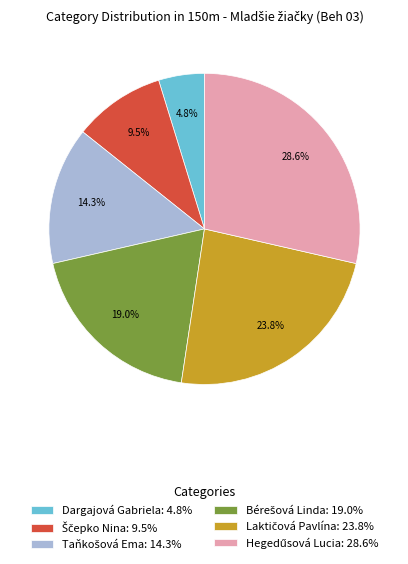

What is the smallest slice in the pie chart?

Dargajová Gabriela